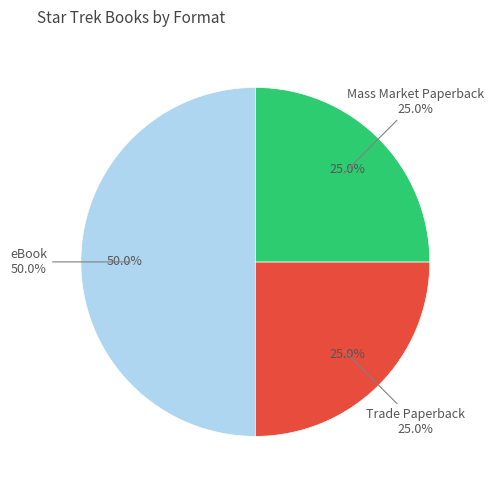

Is the sum of eBook and Trade Paperback greater than half?

Yes